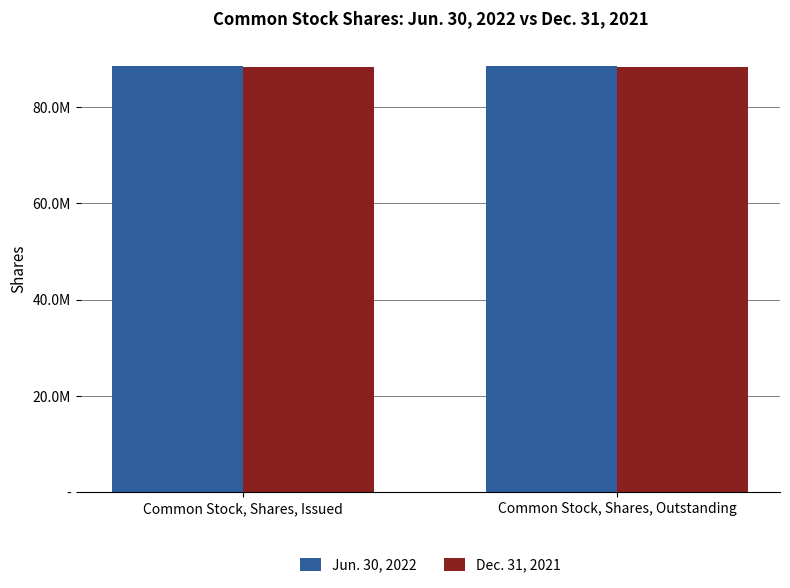

The value of Dec. 31, 2021 at Common Stock, Shares, Issued is 36173224. True or false?

False